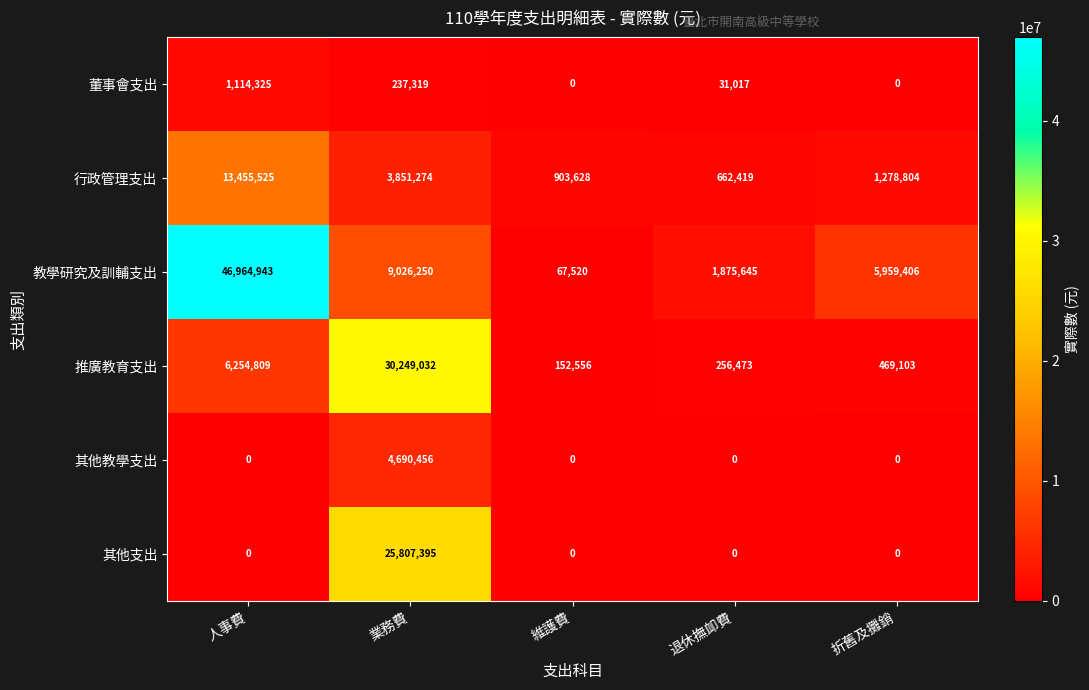

What is the spread (max minus min) of values at 業務費?

30011713